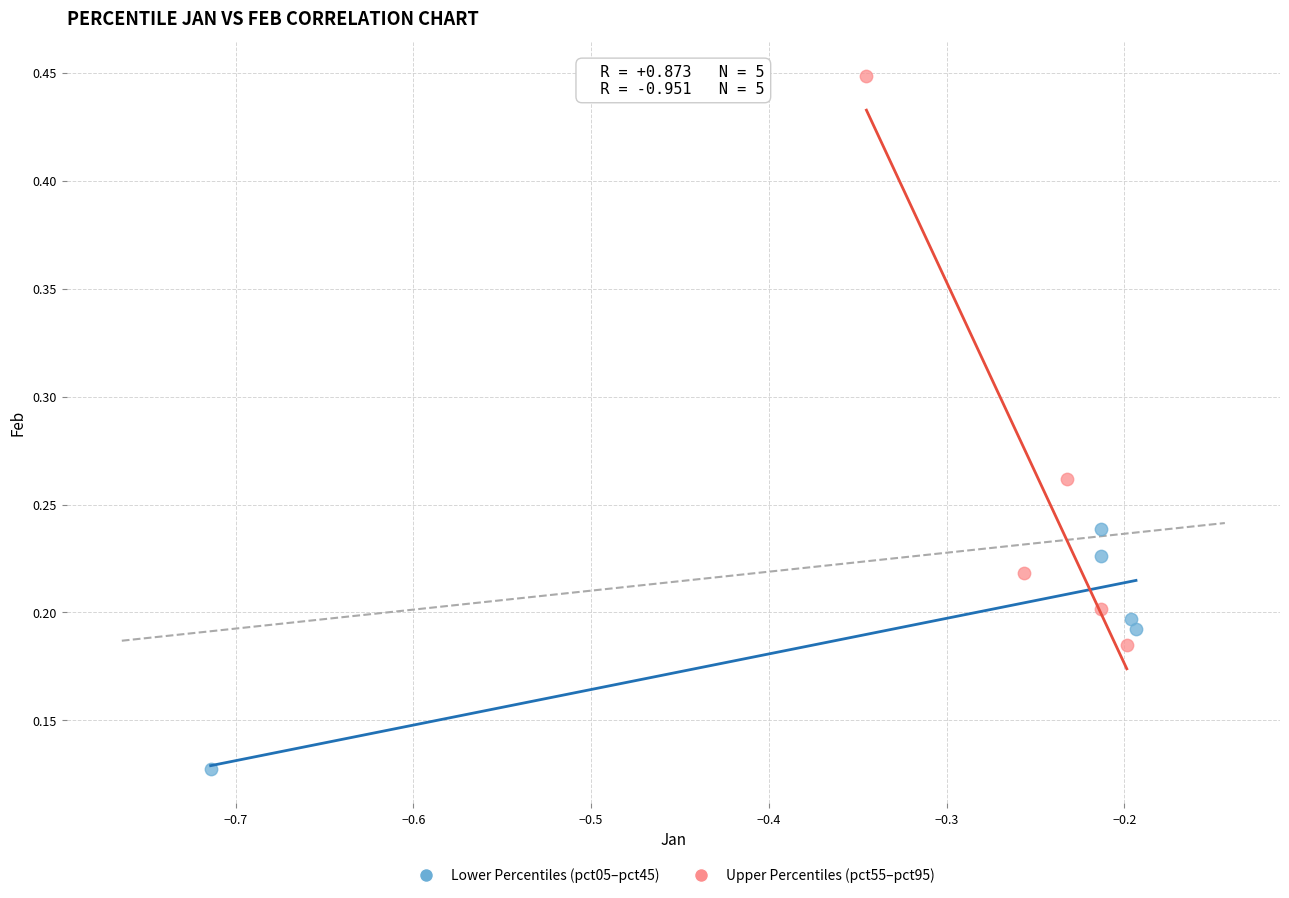

Which series has the largest Y range (max minus min)?

Upper Percentiles (pct55–pct95)